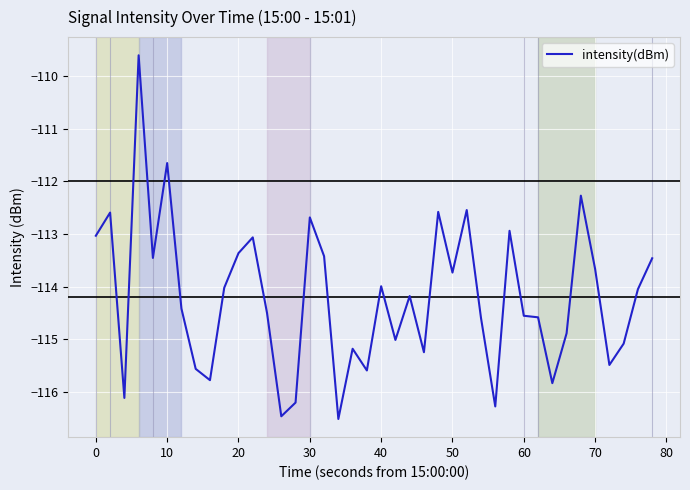

What is the minimum value shown in the chart?

-116.5